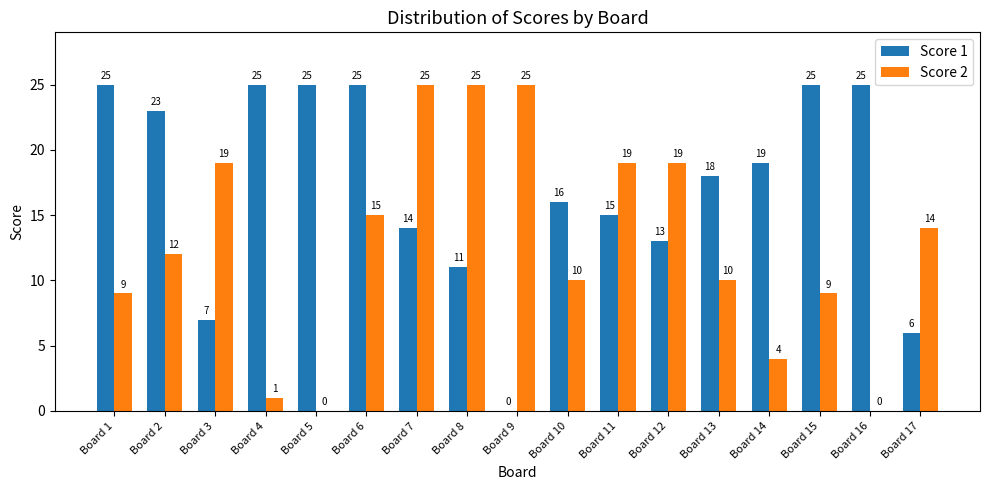

Is the value of Score 2 at Board 2 greater than the value of Score 1 at Board 15?

No